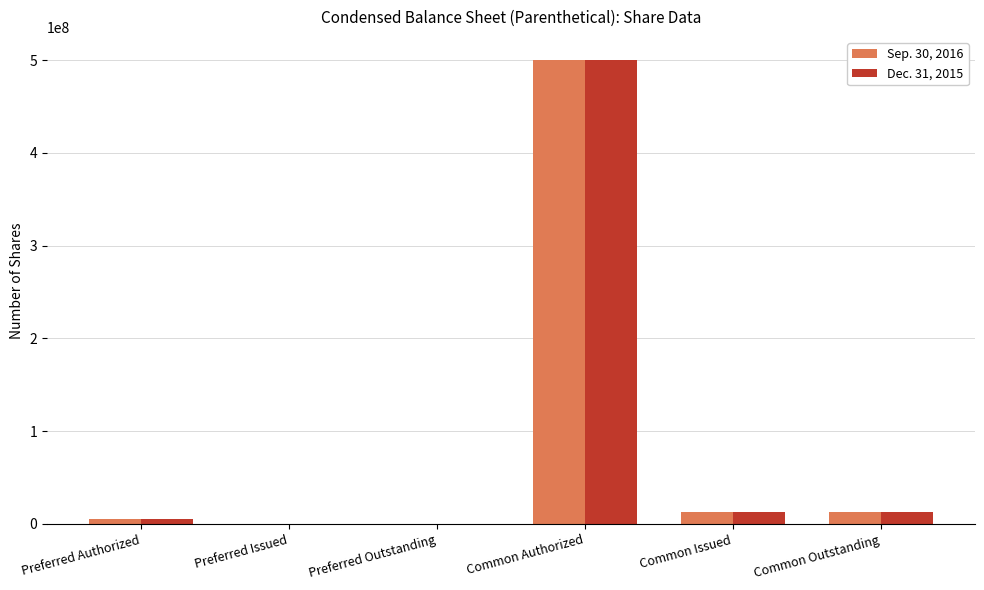

At which category is the sum across all series the highest?

Common Authorized